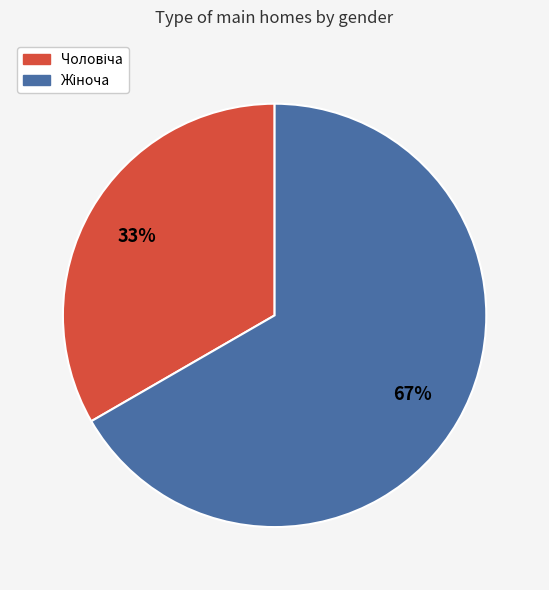

Is there any slice that represents more than half of the pie?

Yes